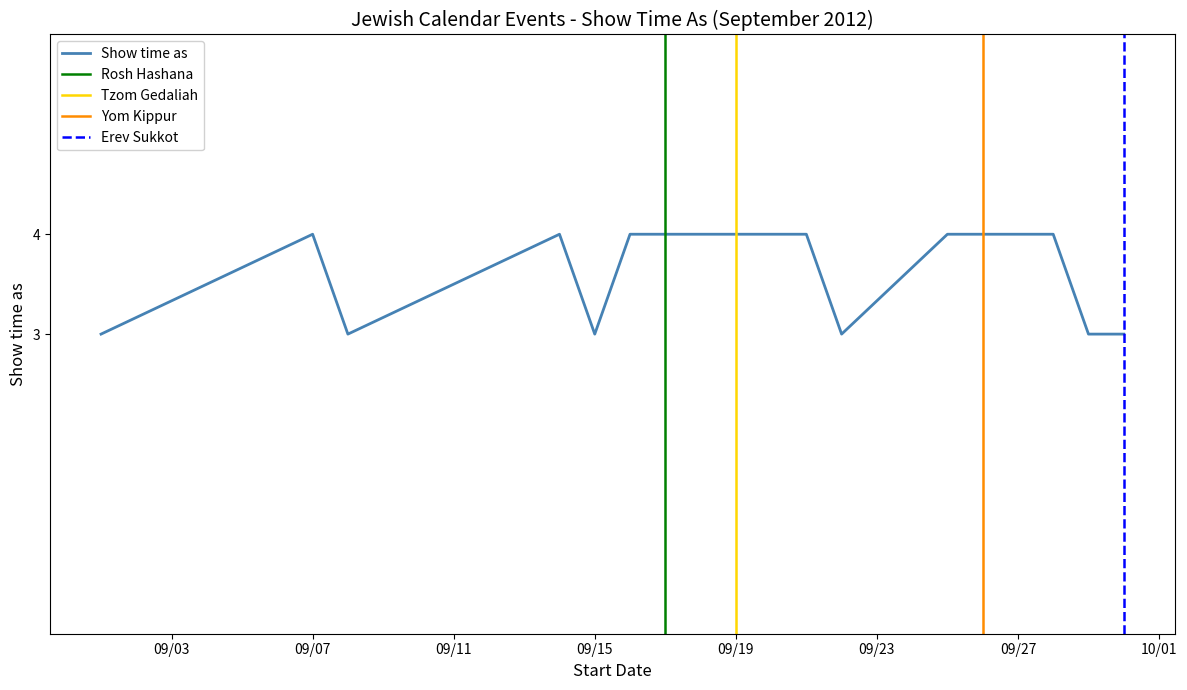

How many lines are shown in the chart?

1